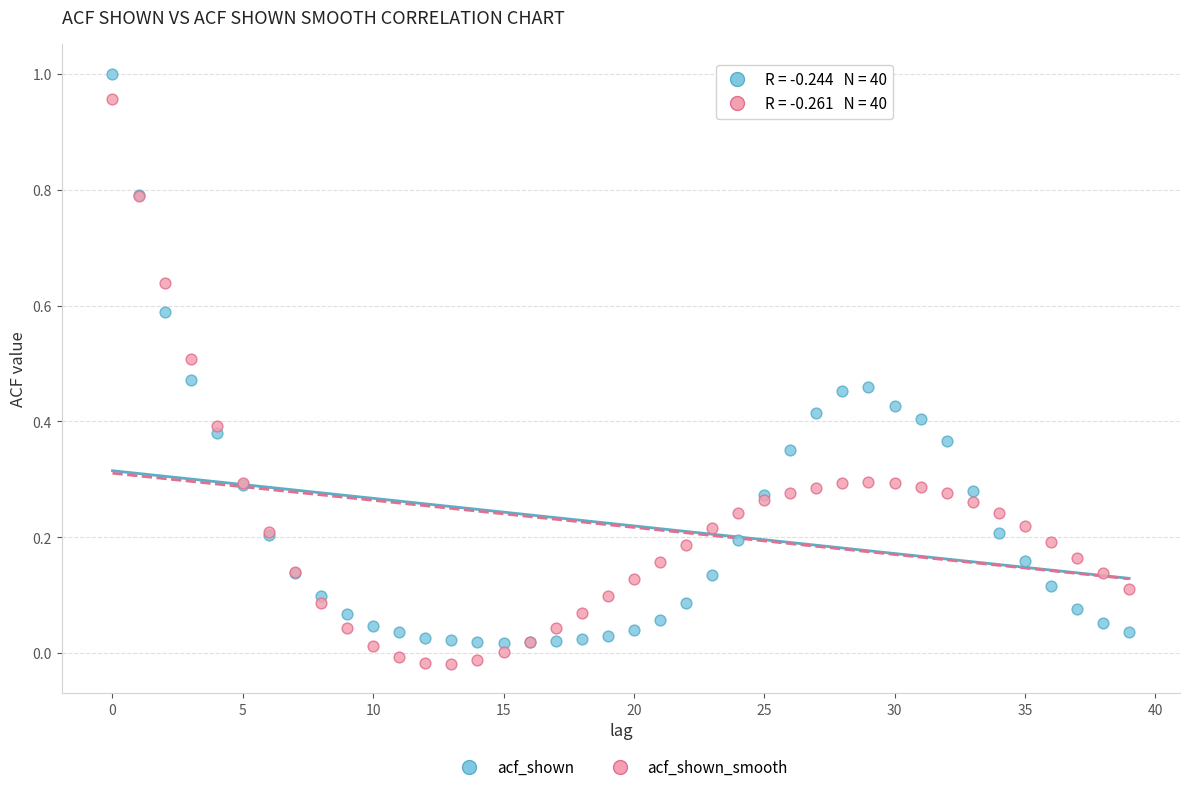

Which series reaches the minimum Y coordinate?

acf_shown_smooth